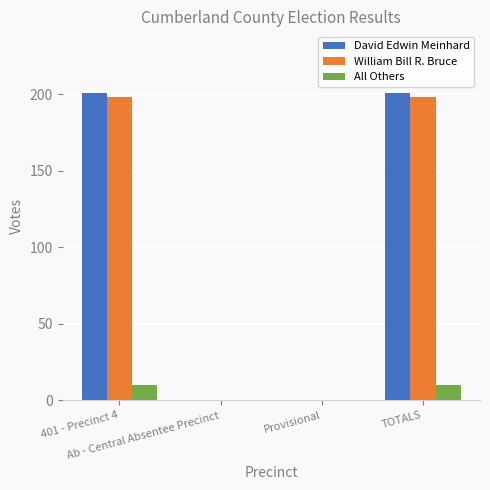

Reading left to right, transcribe all the data shown in this chart.

David Edwin Meinhard: 401 - Precinct 4=201	Ab - Central Absentee Precinct=0	Provisional=0	TOTALS=201
William Bill R. Bruce: 401 - Precinct 4=198	Ab - Central Absentee Precinct=0	Provisional=0	TOTALS=198
All Others: 401 - Precinct 4=10	Ab - Central Absentee Precinct=0	Provisional=0	TOTALS=10